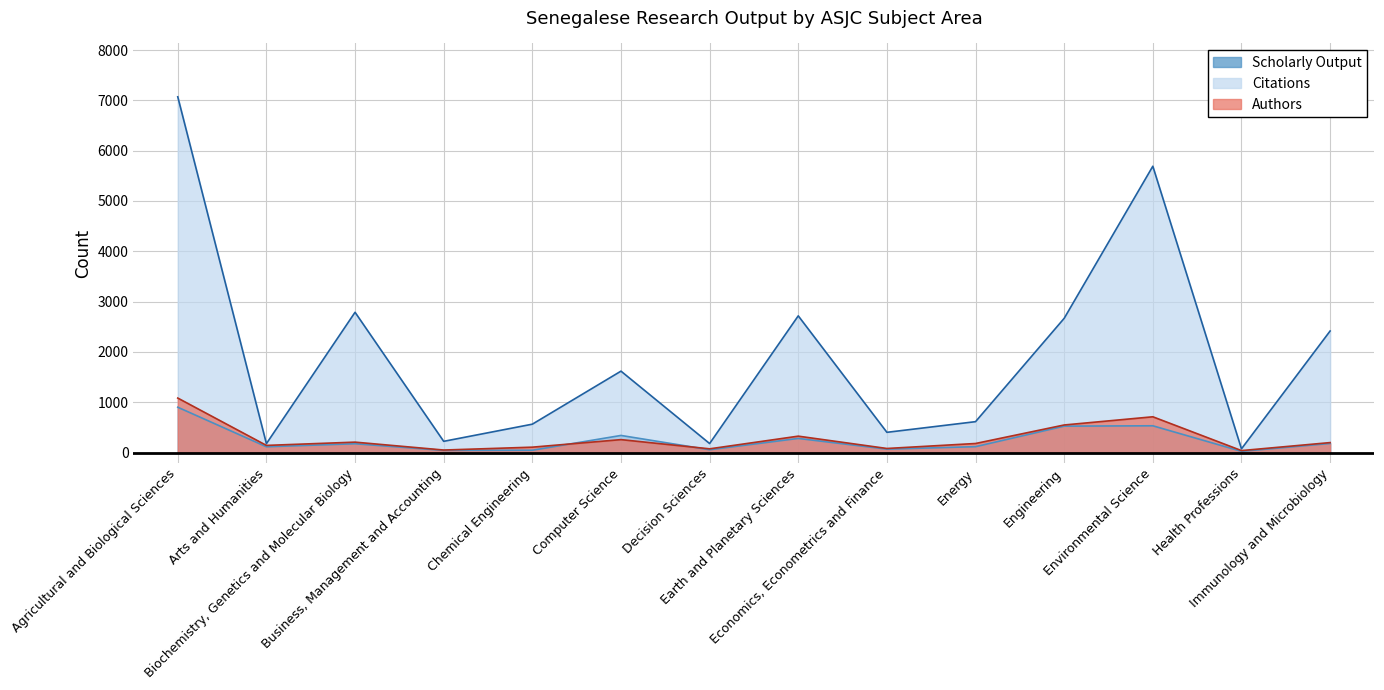

Where does the Citations series first go above 1617?

Agricultural and Biological Sciences